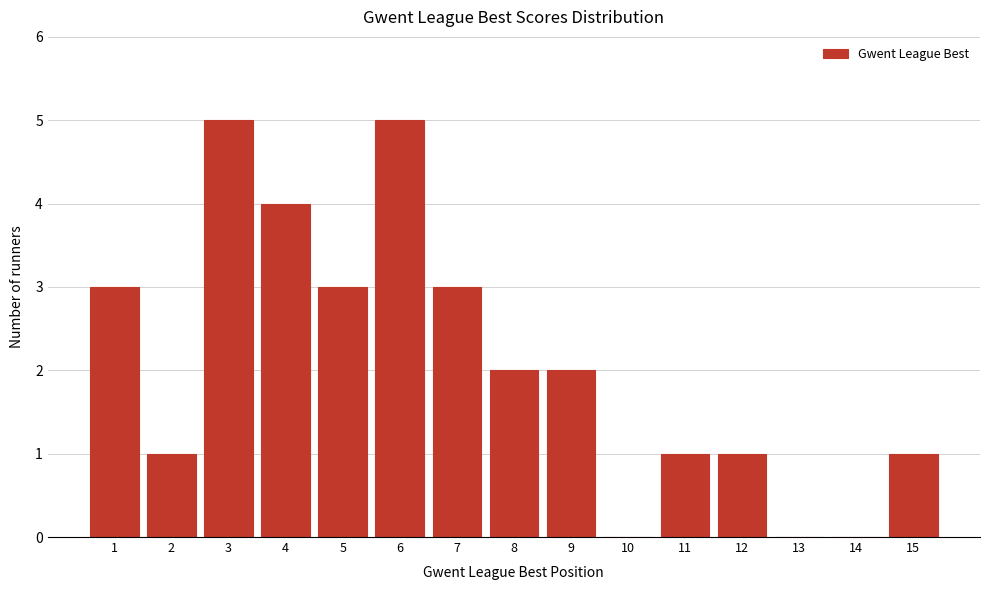

Reading left to right, extract all data points from this chart.

1=3	2=1	3=5	4=4	5=3	6=5	7=3	8=2	9=2	10=0	11=1	12=1	13=0	14=0	15=1